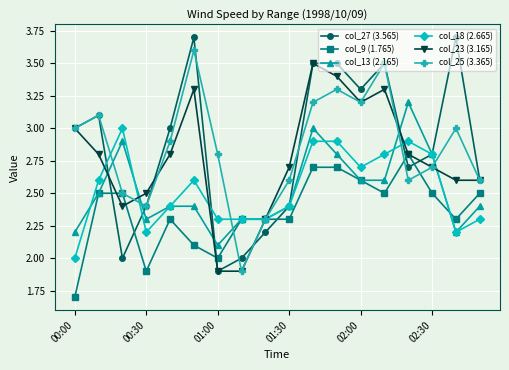

Rank the series by their maximum value, from lowest to highest.

col_9 (1.765), col_18 (2.665), col_13 (2.165), col_23 (3.165), col_25 (3.365), col_27 (3.565)